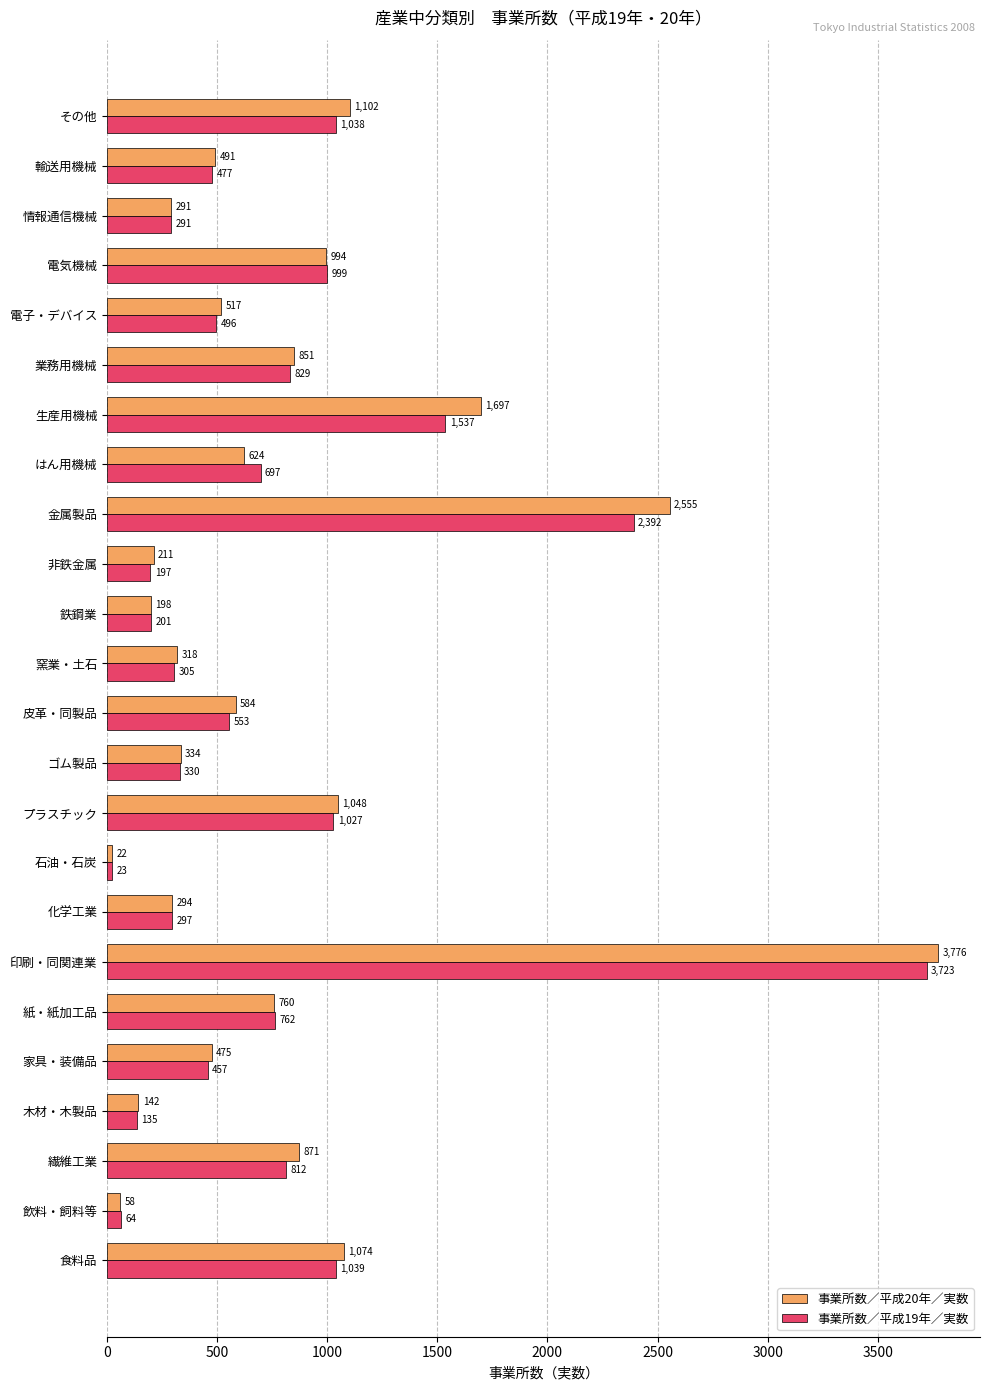

Which series has the widest spread of values?

事業所数／平成20年／実数